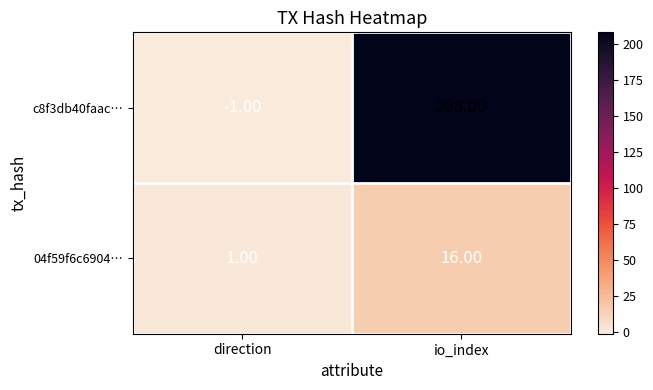

At which label is c8f3db40faac… closest to 103?

direction